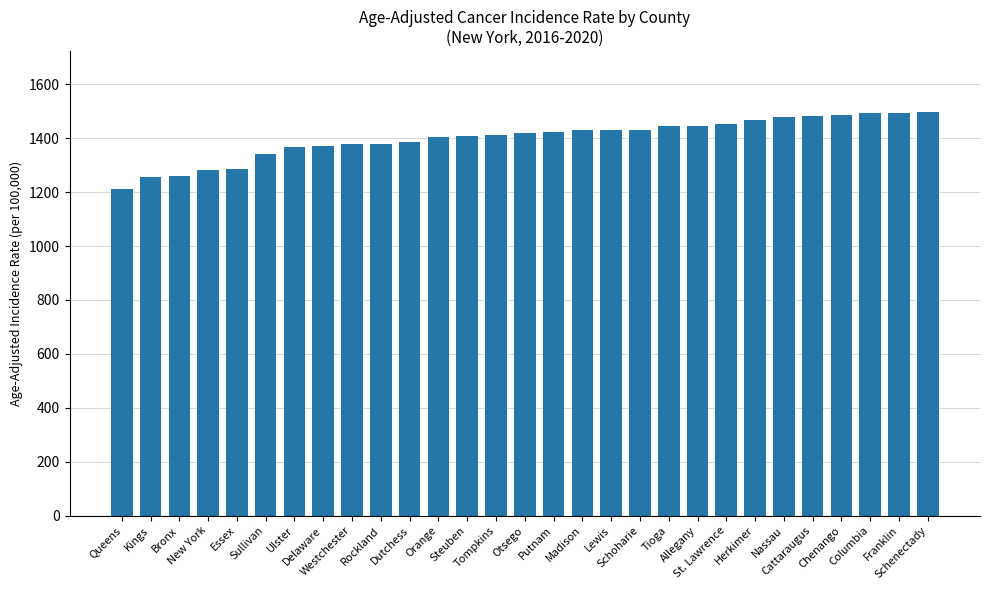

What is the label of the 19th bar from the left?

Schoharie